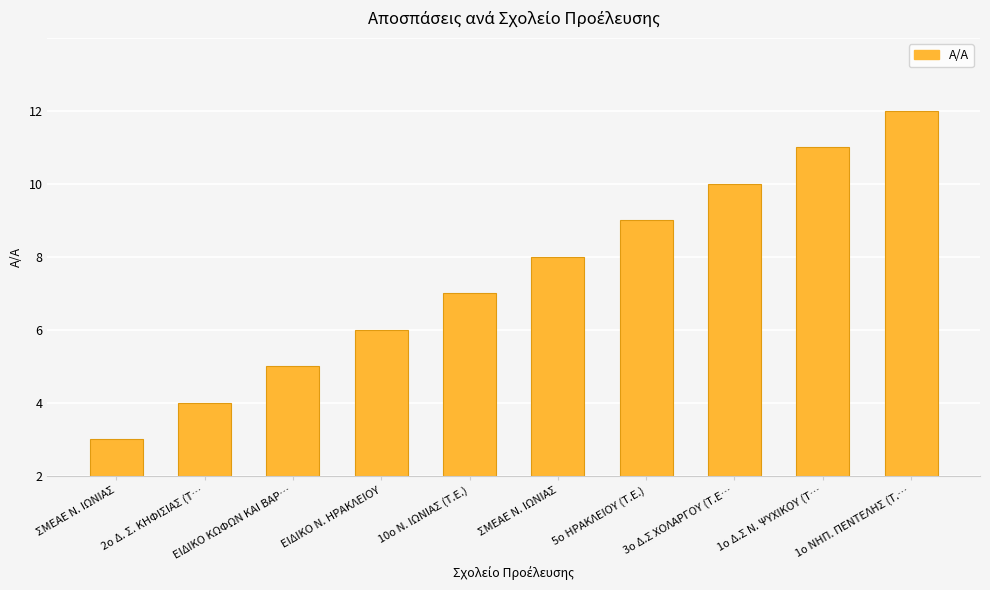

Between ΣΜΕΑΕ Ν. ΙΩΝΙΑΣ and 1ο ΝΗΠ. ΠΕΝΤΕΛΗΣ (Τ.…, which is larger?

1ο ΝΗΠ. ΠΕΝΤΕΛΗΣ (Τ.…